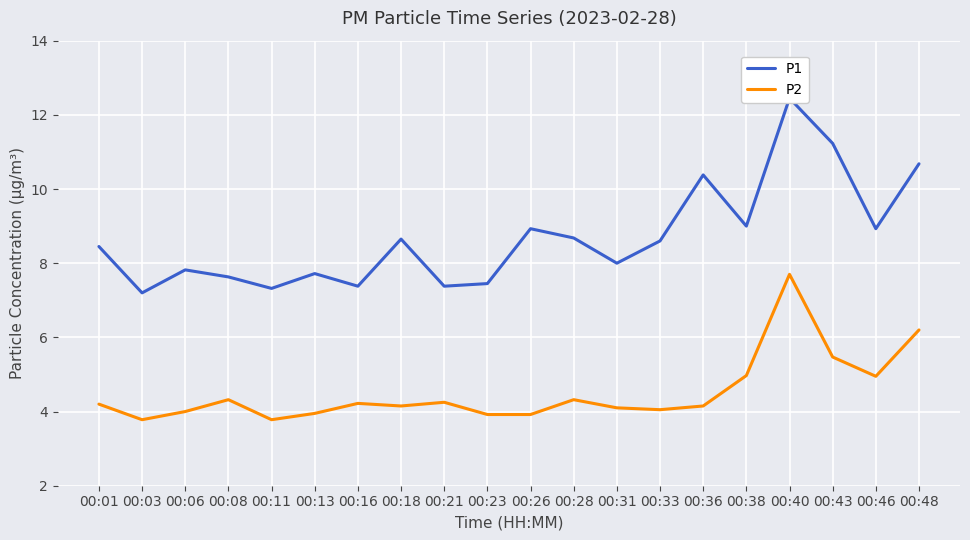

In P1, how many points are higher than both neighbors (excluding endpoints)?

6